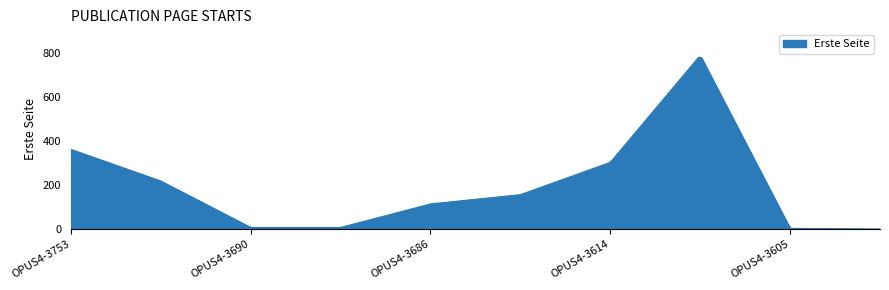

How many distinct data groups are displayed?

1